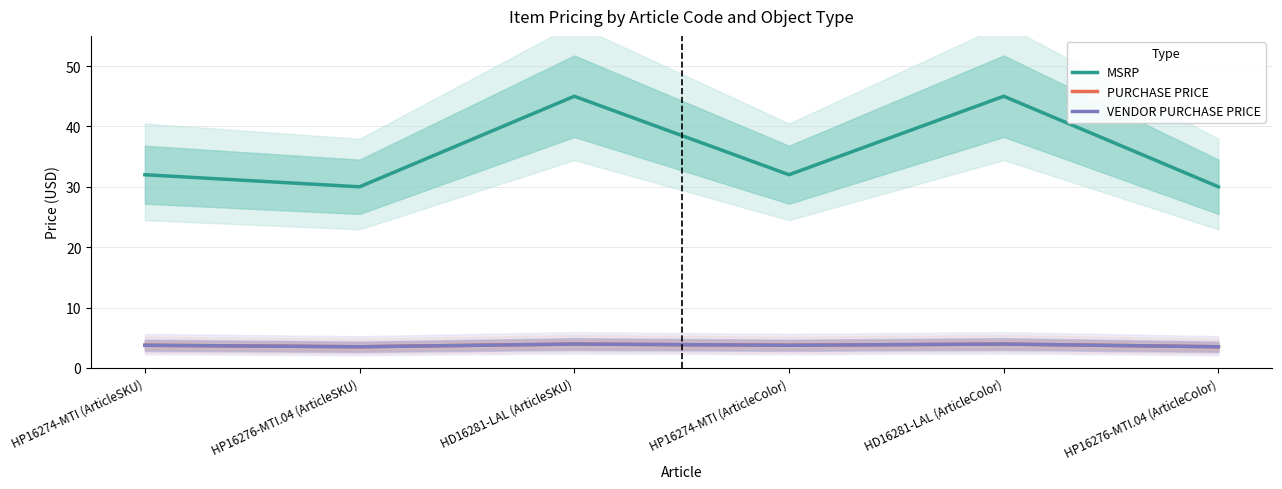

At which category does MSRP reach its first local peak?

HD16281-LAL (ArticleSKU)